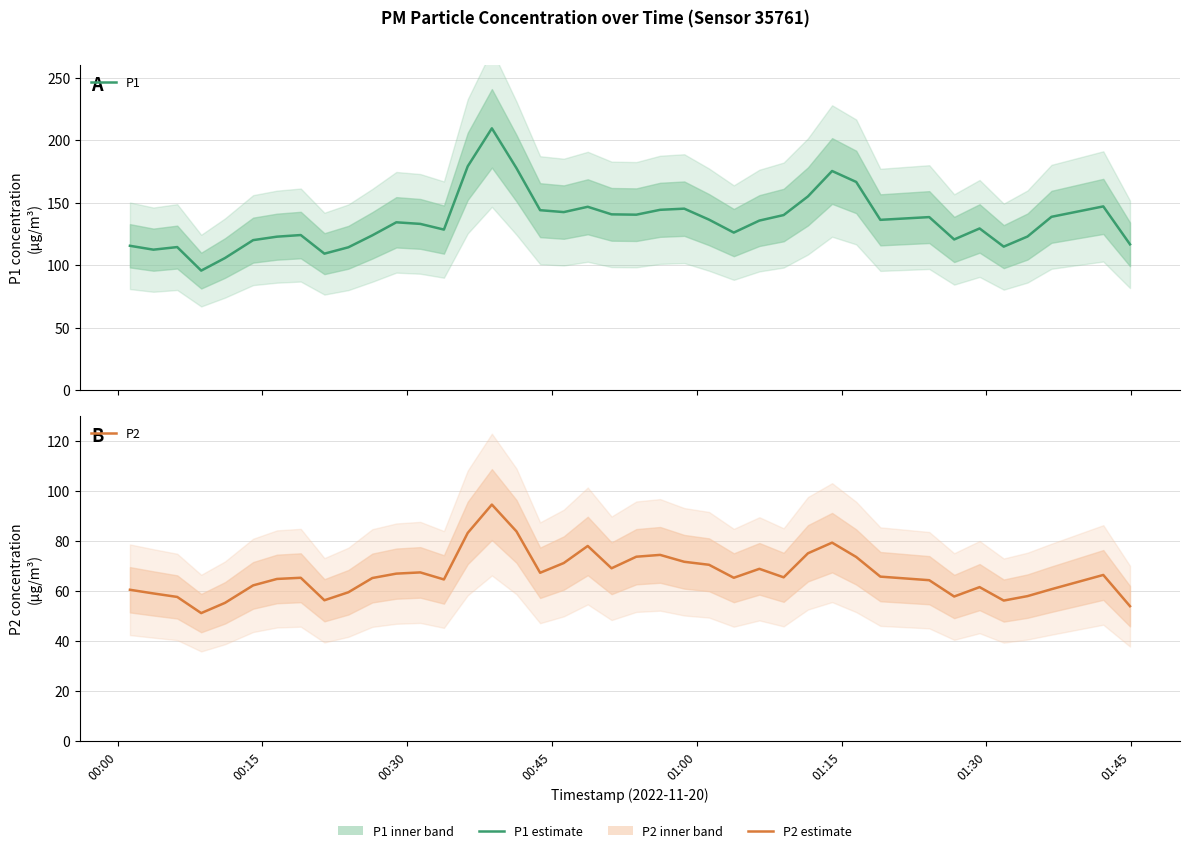

In P2, how many points are higher than both neighbors (excluding endpoints)?

9